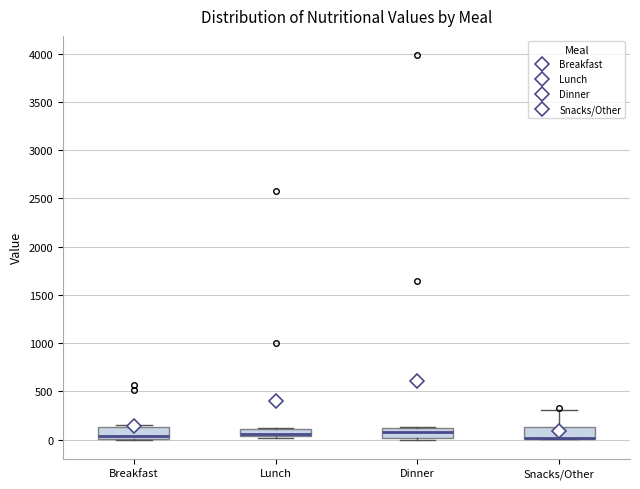

Where is the upper edge of the box for Snacks/Other on the y-axis? The values are not printed on the chart, so give them approximately, as read against the axis.

150